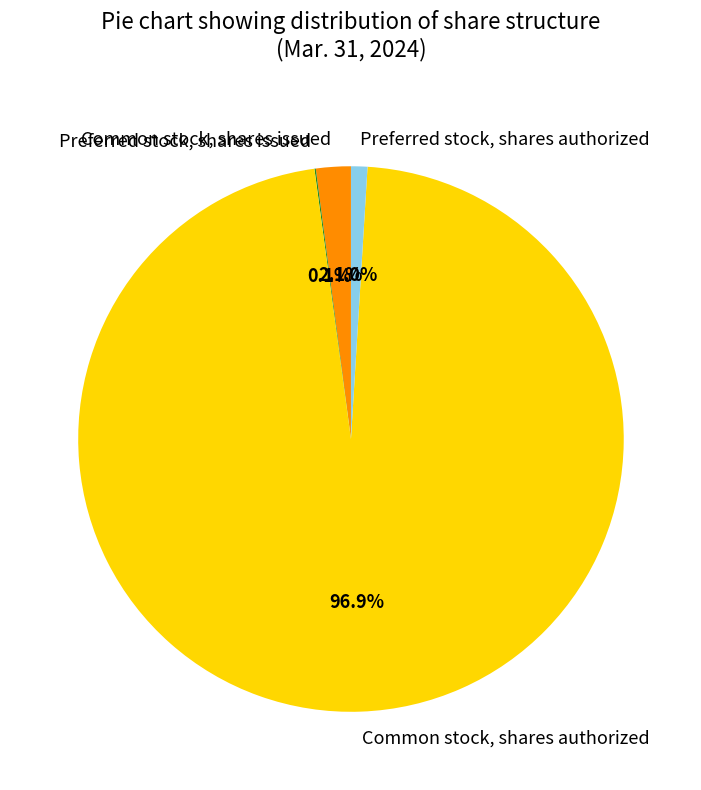

Combined, do Preferred stock, shares authorized and Common stock, shares authorized account for over 50%?

Yes